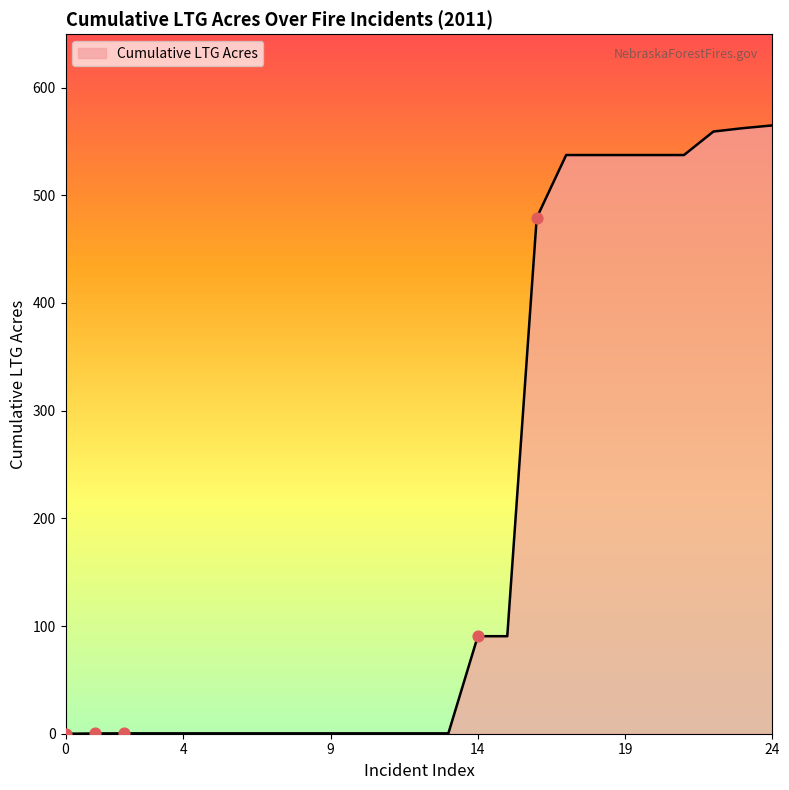

What is the maximum value shown in the chart?

564.9